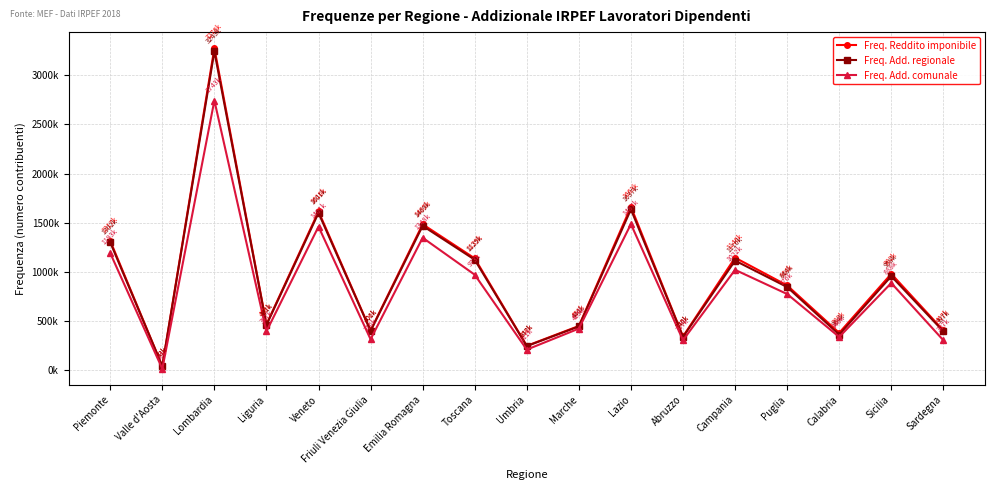

Is this an area chart (filled region under the line)?

No